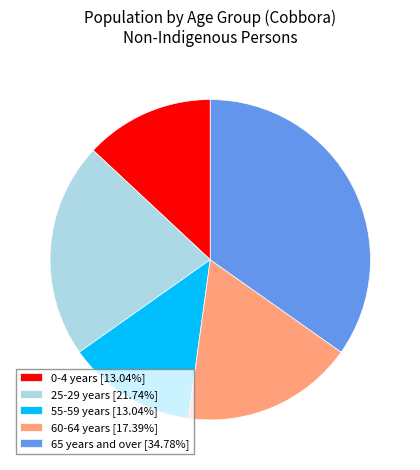

What is the ratio of the value at 60-64 years [17.39%] to the value at 25-29 years [21.74%]?

0.8